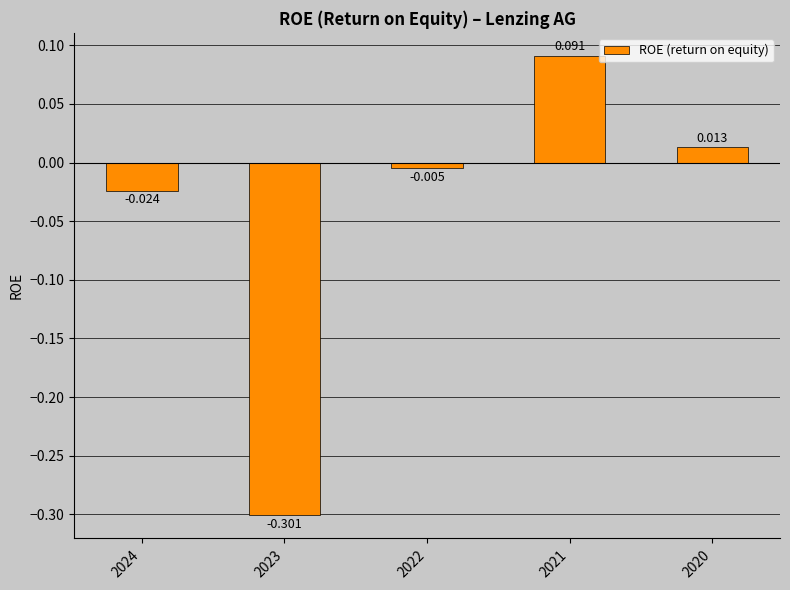

What is the change in value from 2024 to 2021?

+0.1